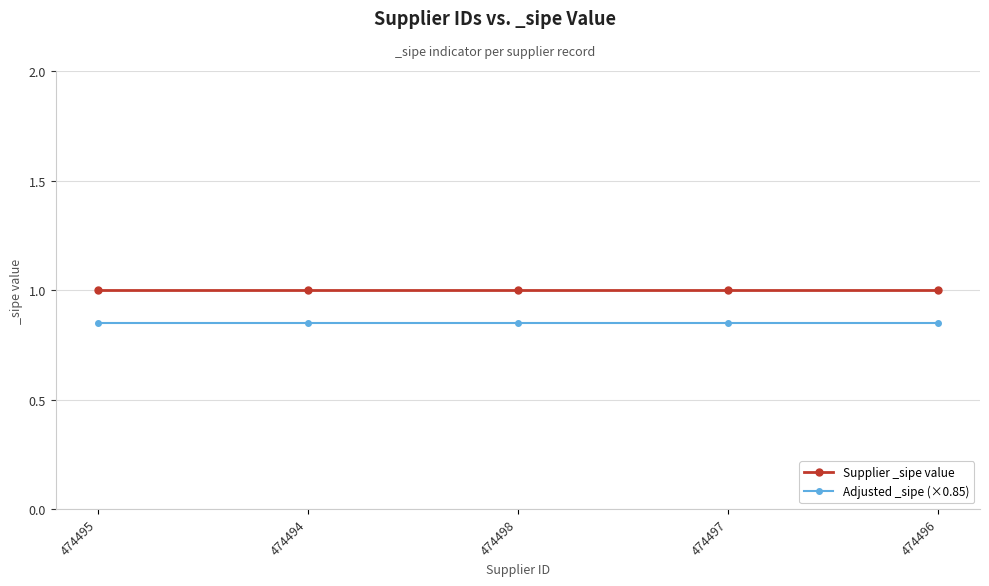

What is the sum of all Supplier _sipe value values?

5.0